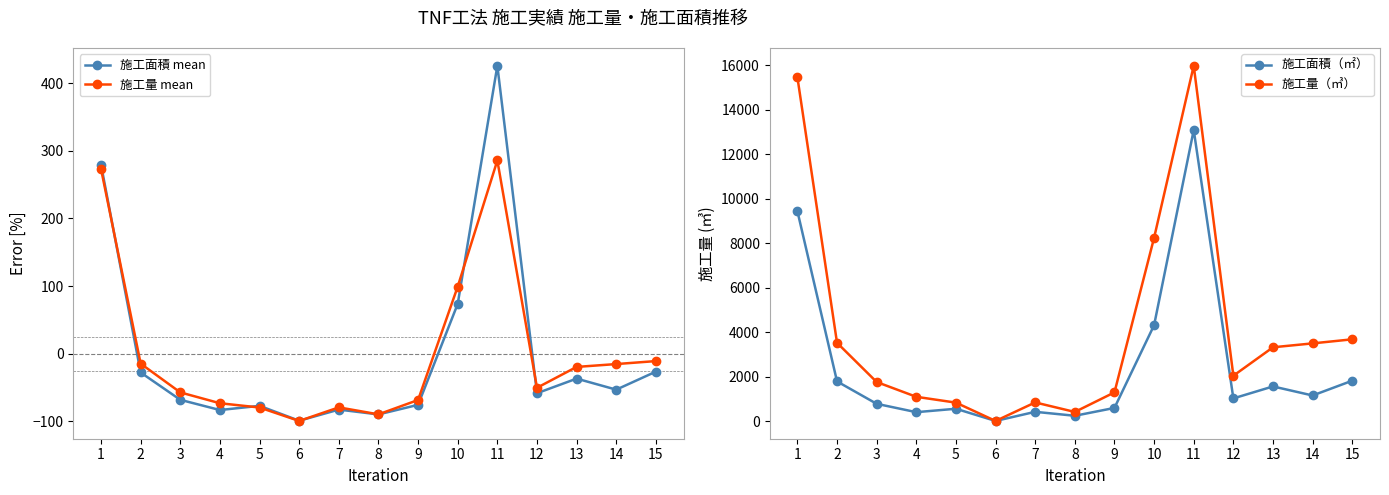

Reading right to left, transcribe all the data shown in this chart.

施工面積 mean: 15=-26.5	14=-53.2	13=-36.9	12=-58.5	11=425.9	10=73.7	9=-75.7	8=-89.8	7=-82.7	6=-99.2	5=-77.2	4=-83.3	3=-68.2	2=-27.8	1=279.5
施工量 mean: 15=-10.9	14=-15.4	13=-19.6	12=-50.5	11=285.8	10=99.2	9=-68.5	8=-89.7	7=-79.4	6=-99.5	5=-79.6	4=-73.3	3=-57.3	2=-14.7	1=273.4
施工面積（㎡）: 15=1830.0	14=1165.0	13=1572.0	12=1034.0	11=13097.0	10=4325.0	9=606.0	8=253.0	7=431.0	6=20.0	5=569.0	4=415.0	3=791.0	2=1798.0	1=9452.0
施工量（㎥）: 15=3690.0	14=3507.0	13=3332.0	12=2053.0	11=15986.0	10=8254.0	9=1305.0	8=425.0	7=853.0	6=20.0	5=844.0	4=1106.0	3=1771.0	2=3533.0	1=15471.0